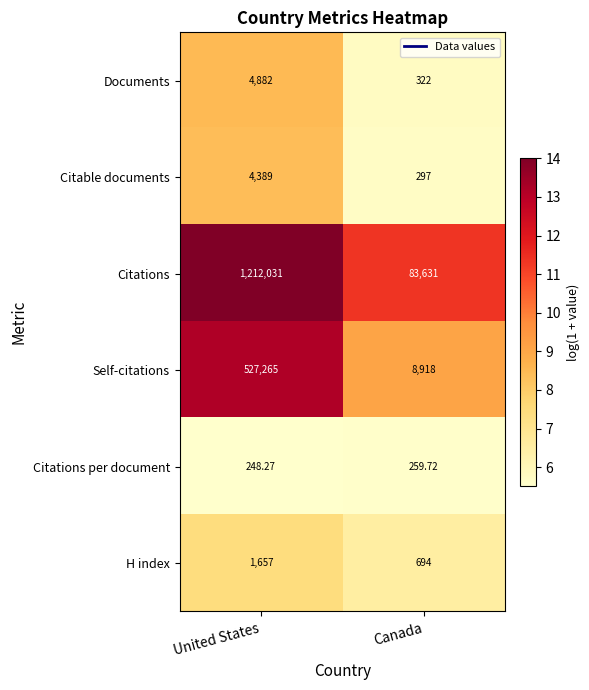

What is the total value across all series at Canada?

94121.7